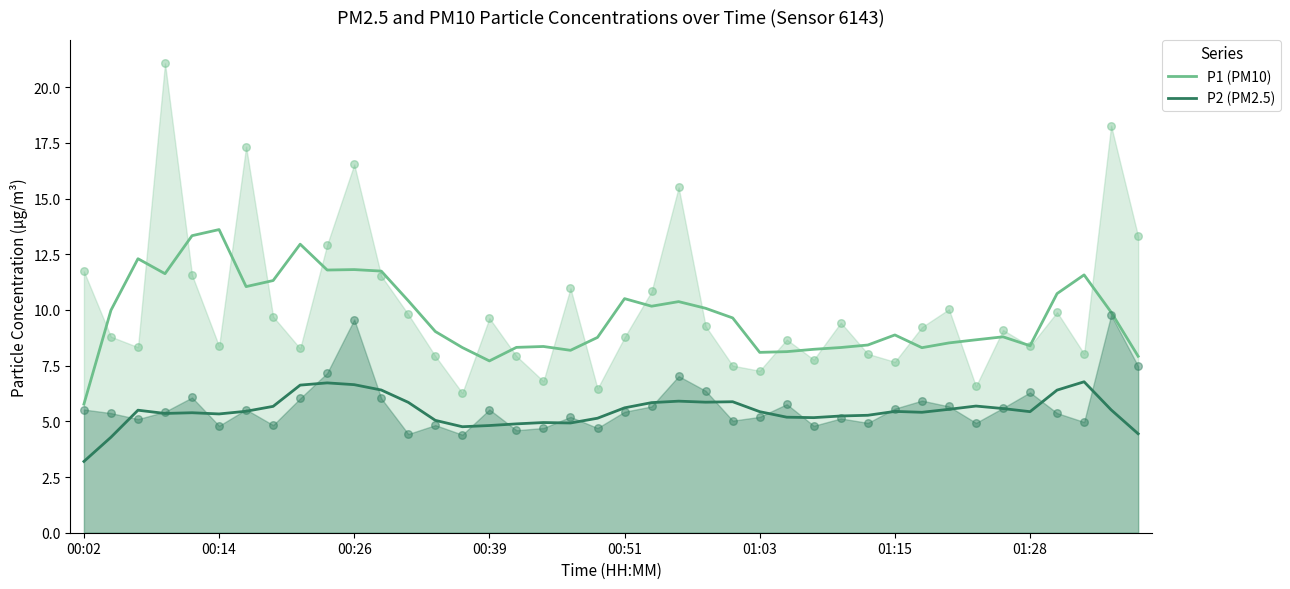

At how many categories does at least one series exceed 10?

17